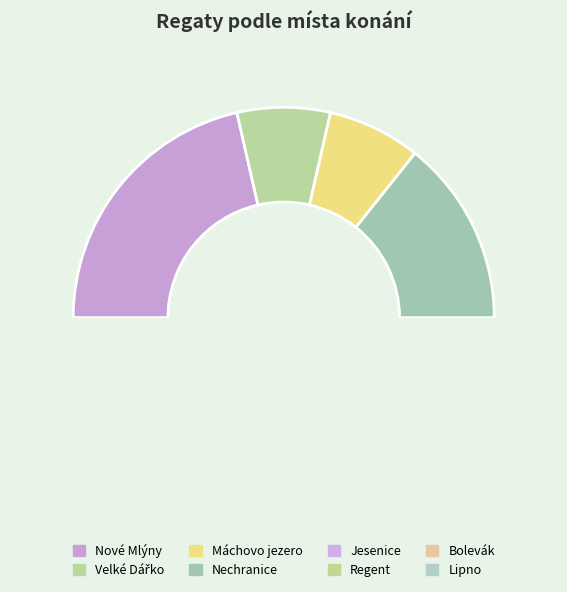

Is the sum of Regent and Velké Dářko greater than half?

No